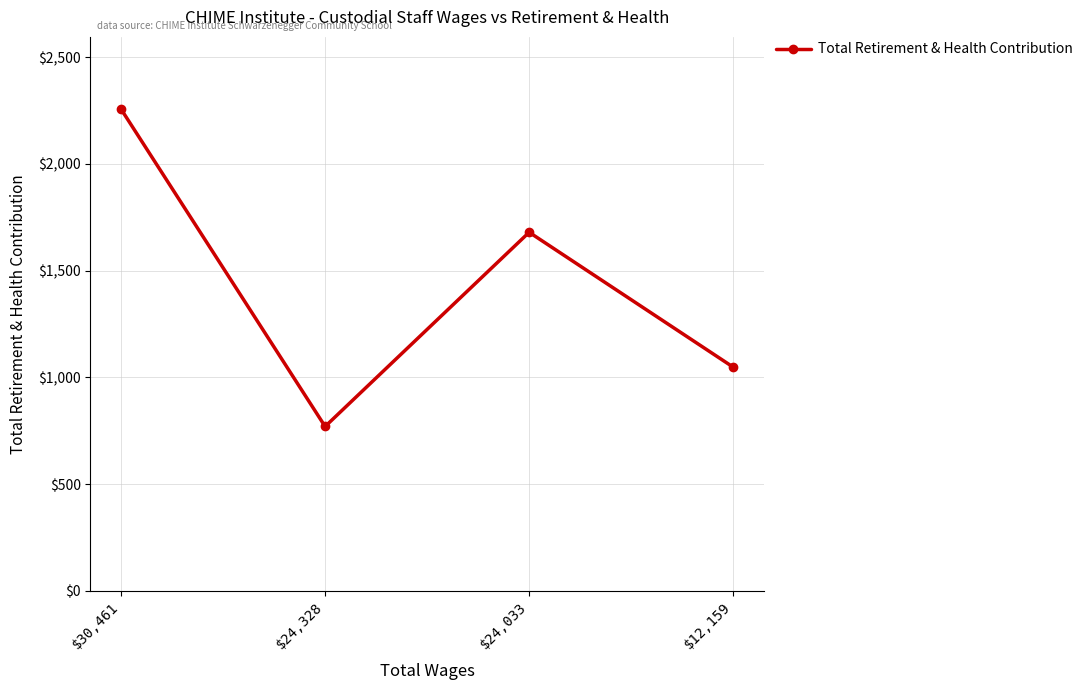

Reading left to right, what are all the values shown in this chart?

2257	770	1680	1048